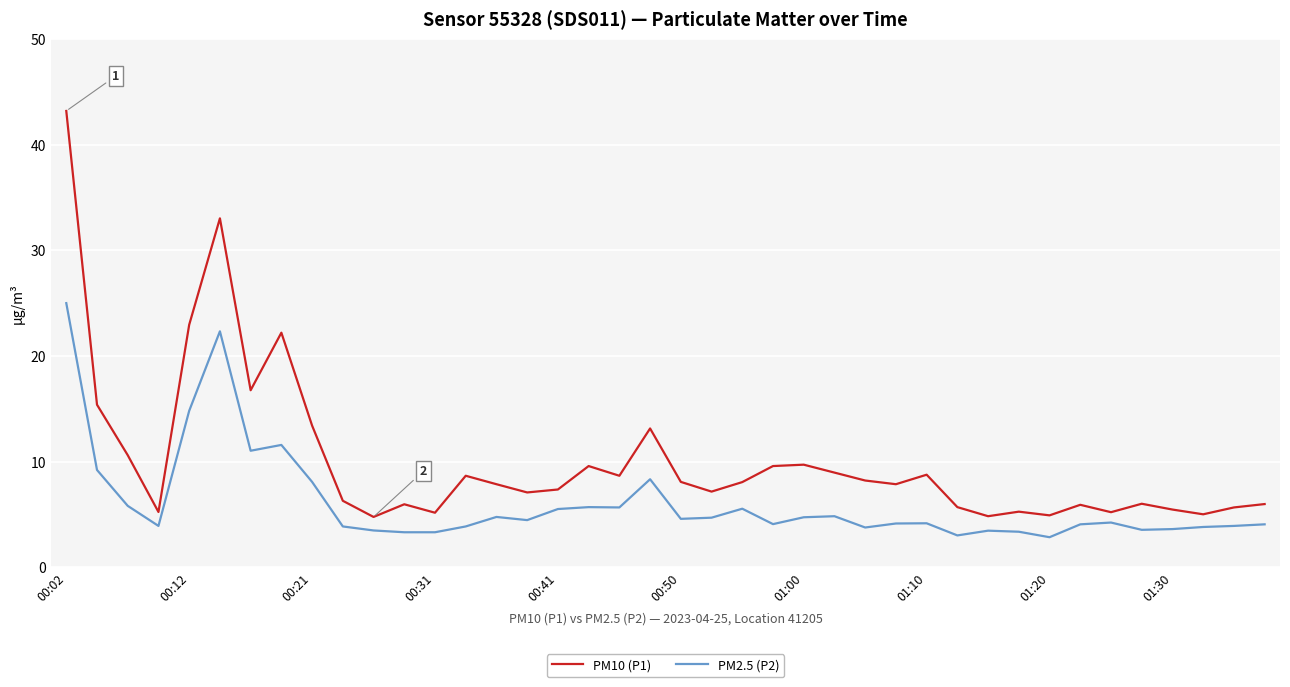

Which series has the largest total across all categories?

PM10 (P1)